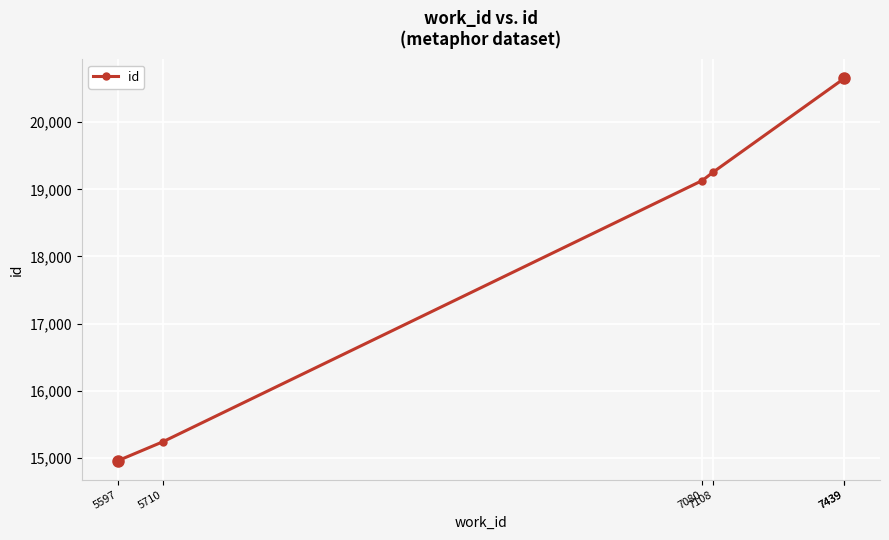

How many distinct data groups are displayed?

1